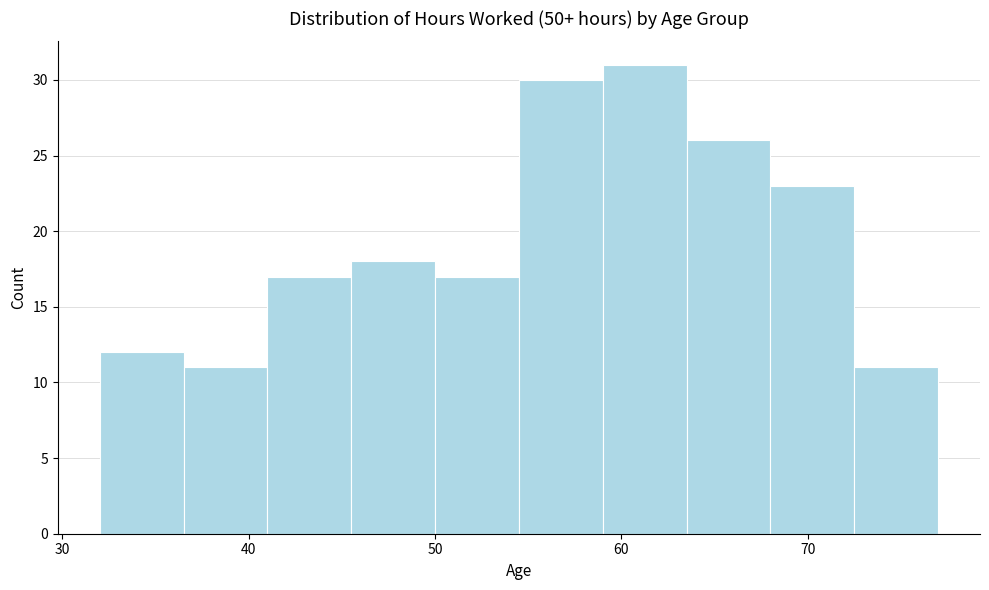

How tall is the bar that spans 59.0 to 63.5 on the x-axis? Neither the bar edges nor the heights are printed on the chart, so give them approximately, as read against the axes.

31